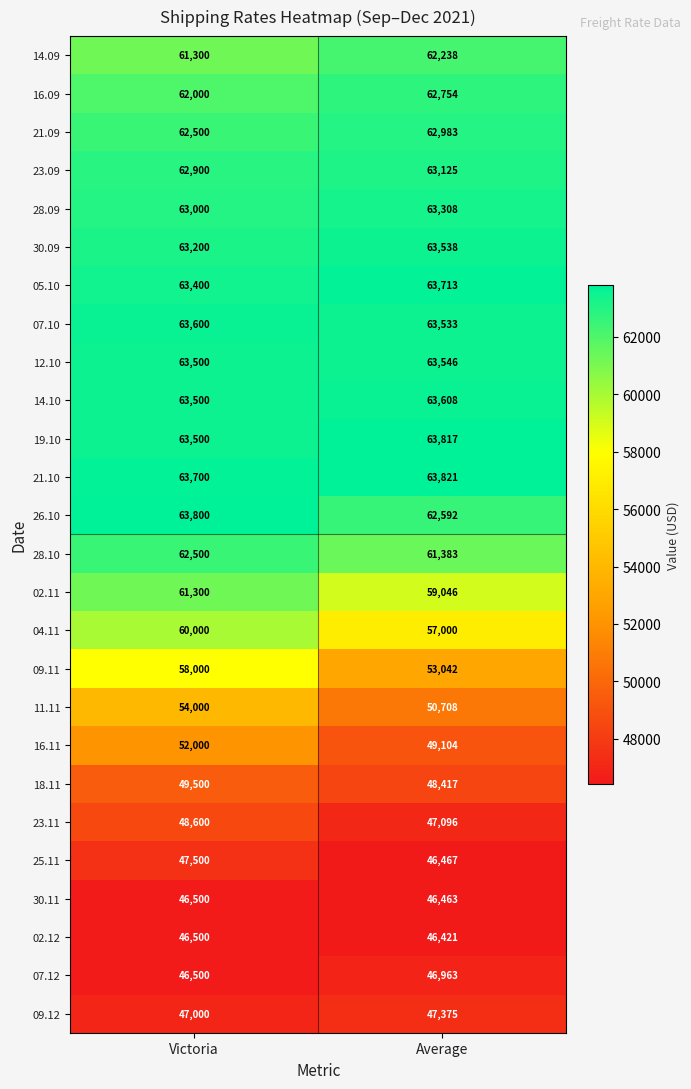

What is the difference between the maximum and minimum values in the 16.09 series?

754